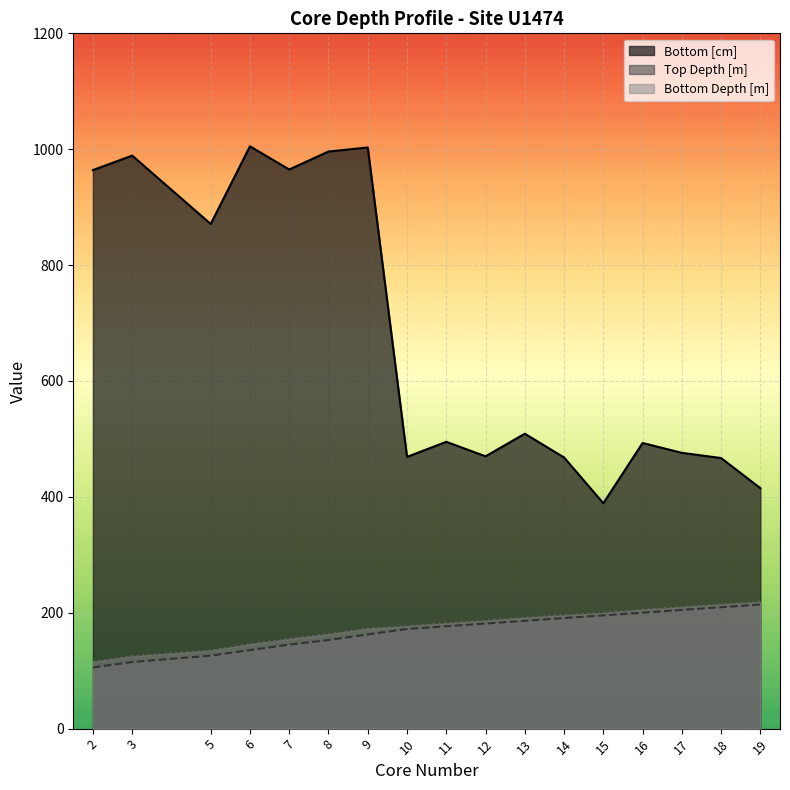

Is the value of Top Depth [m] at 7 greater than the value of Bottom [cm] at 8?

No